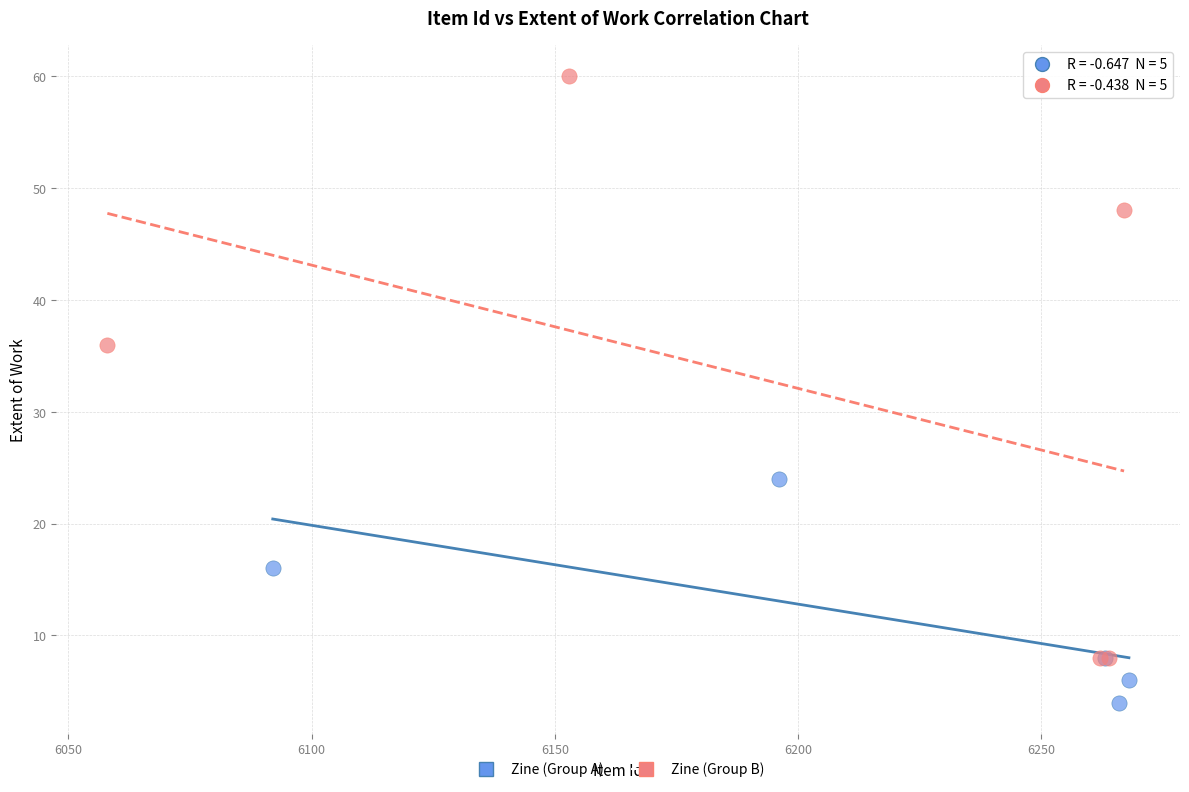

Which series reaches the maximum Y coordinate?

Zine (Group B)